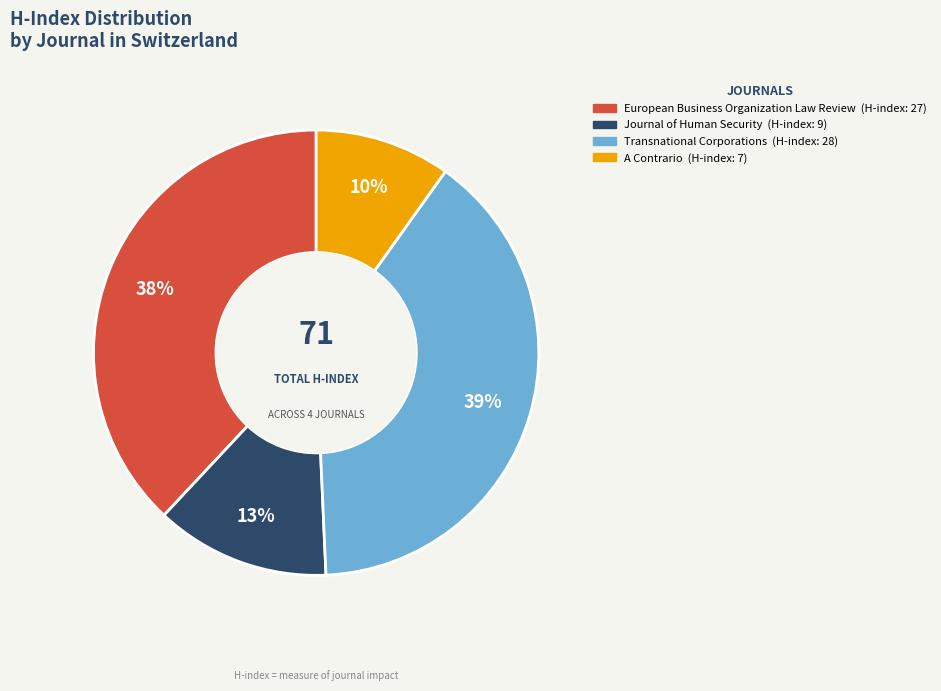

How many slices are in this pie chart?

4